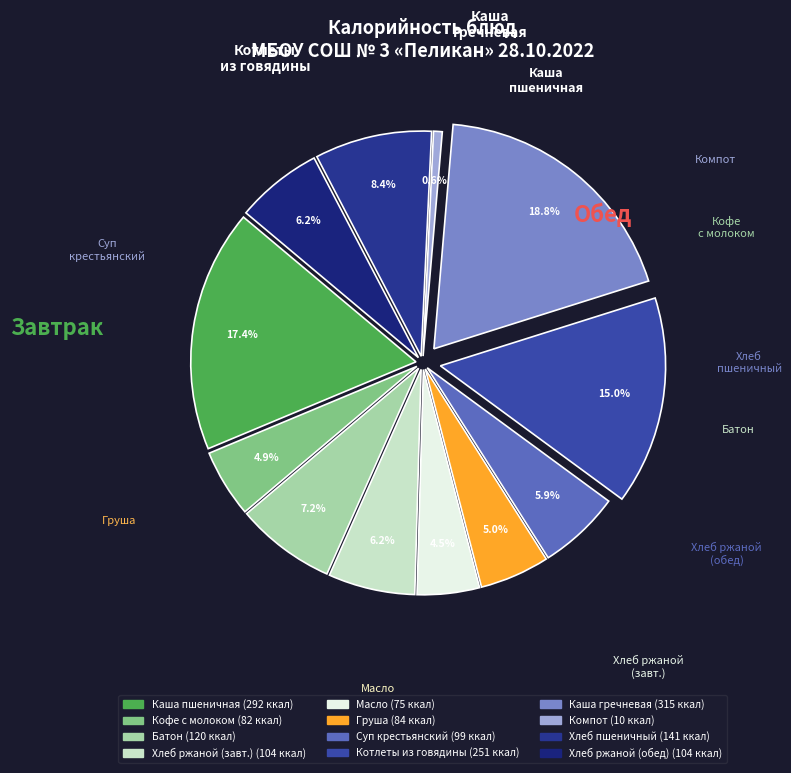

To the nearest percent, what portion does Батон нарезной represent?

7%